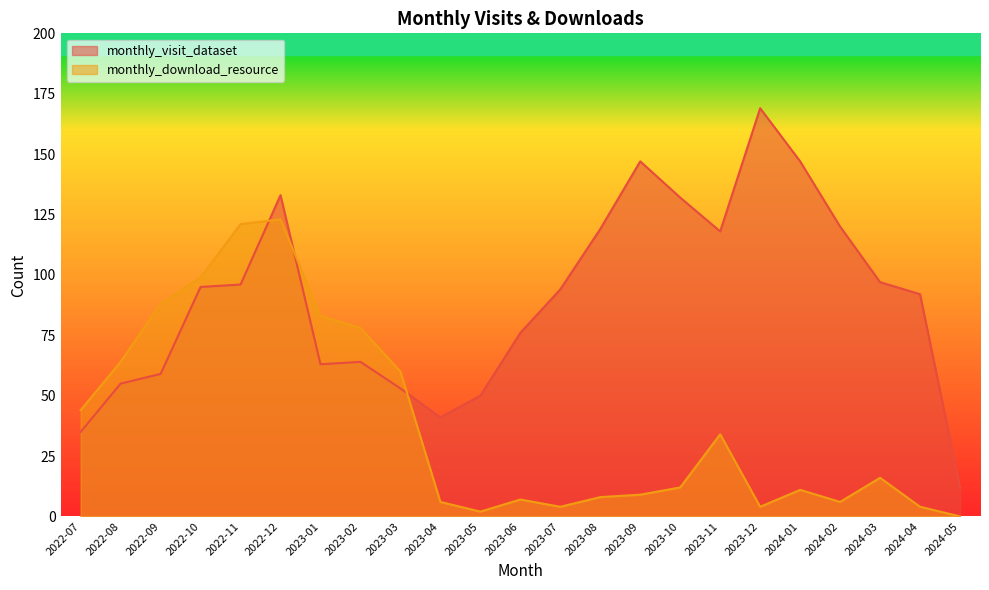

What are all the series names shown in the legend?

monthly_visit_dataset, monthly_download_resource